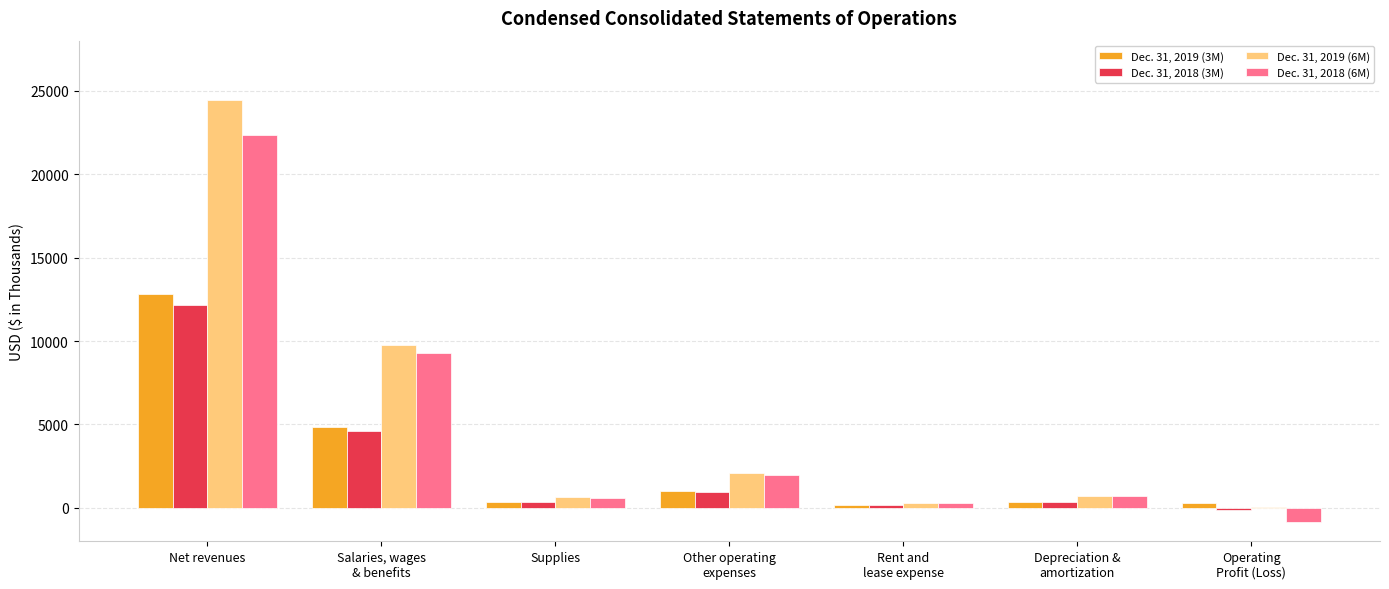

Which series changed the most between Supplies and Rent and
lease expense?

Dec. 31, 2019 (6M)